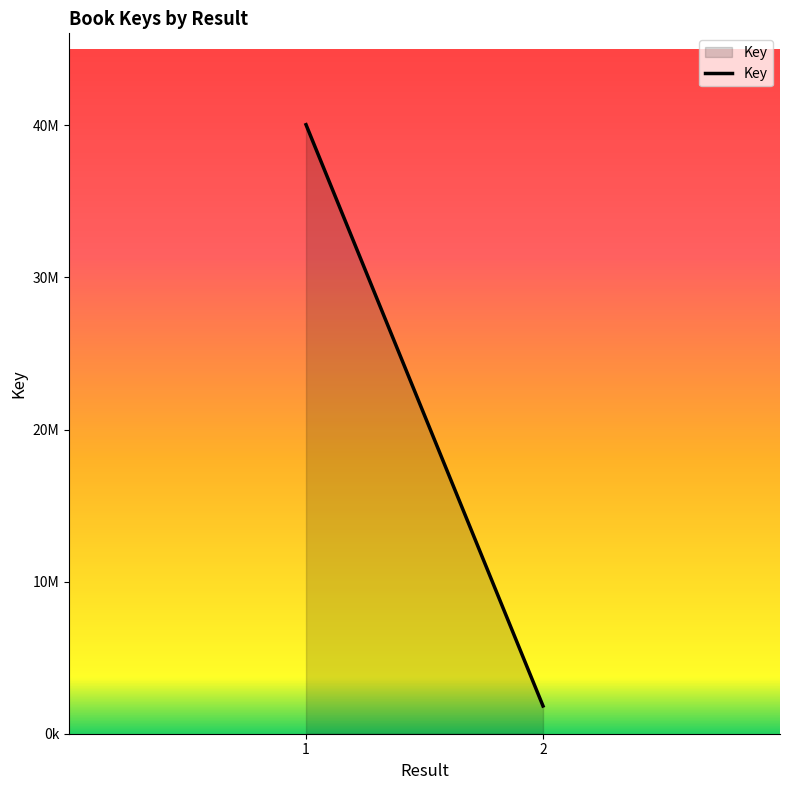

What is the approximate value at 2?

1823787